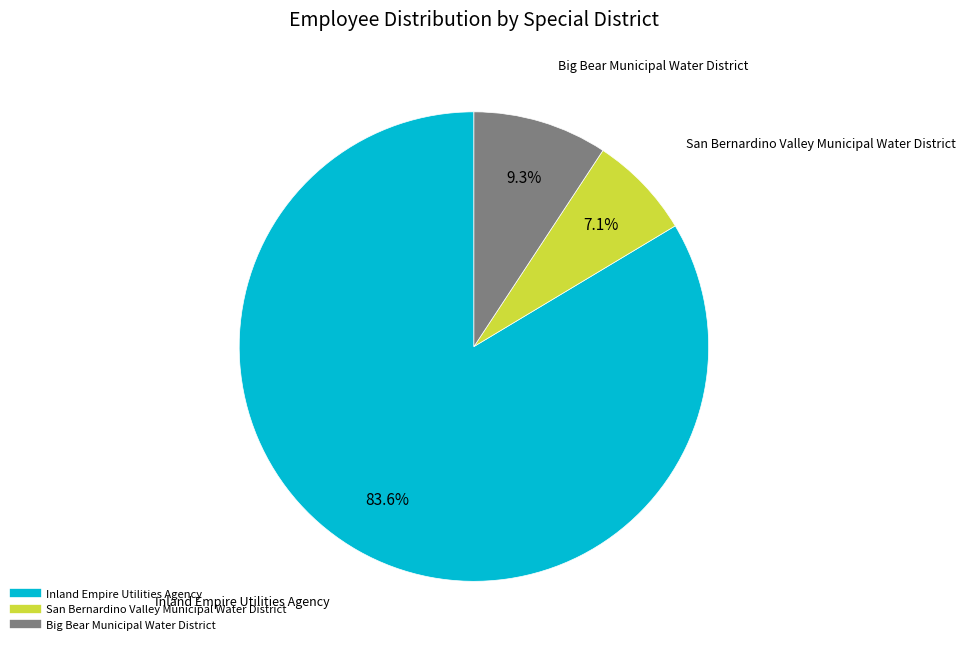

To the nearest percent, what is the difference between the largest and smallest slice percentages?

76%